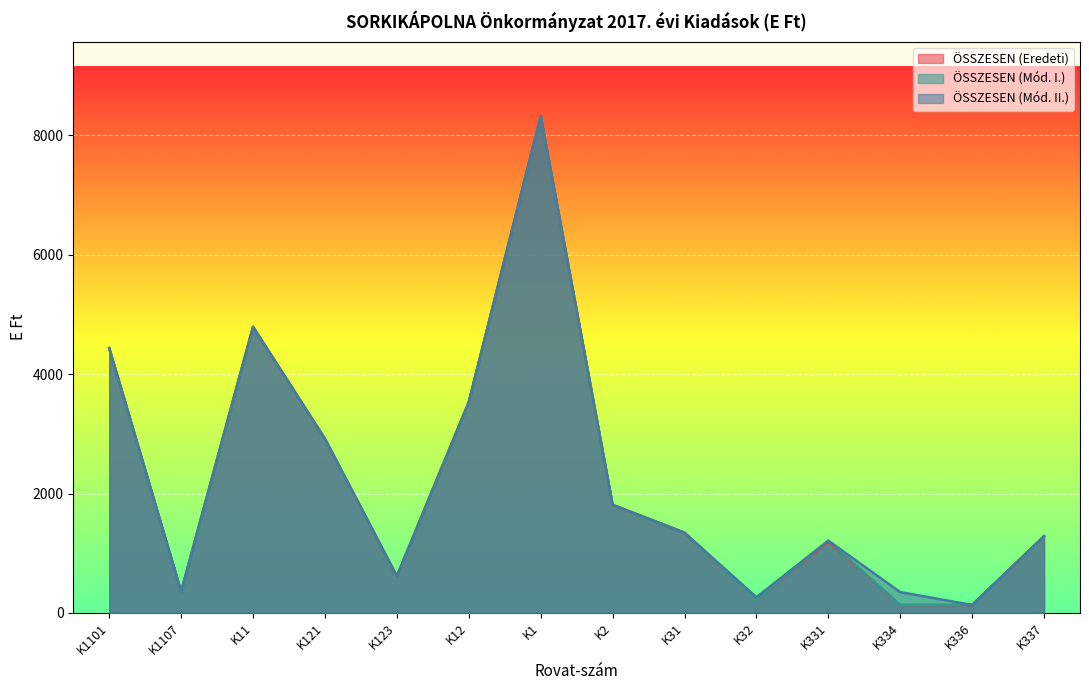

Which category has the lowest value in the ÖSSZESEN (Mód. II.) series?

K336